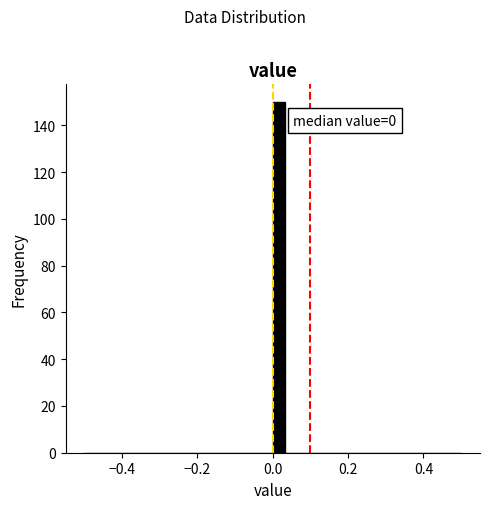

Read against the x-axis, roughly where is the centre of the tallest bar?

0.02